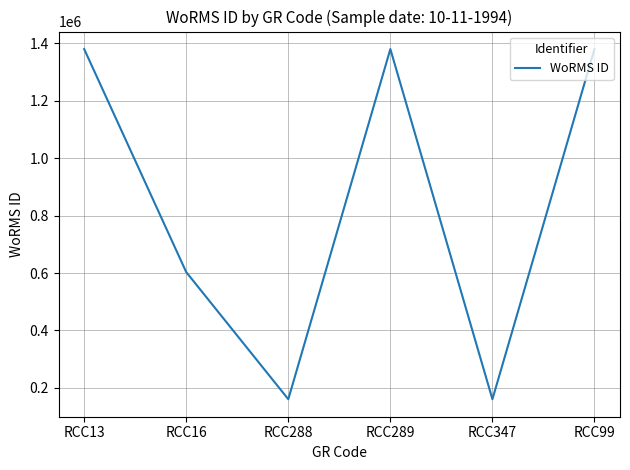

How many values are below 1380402?

3